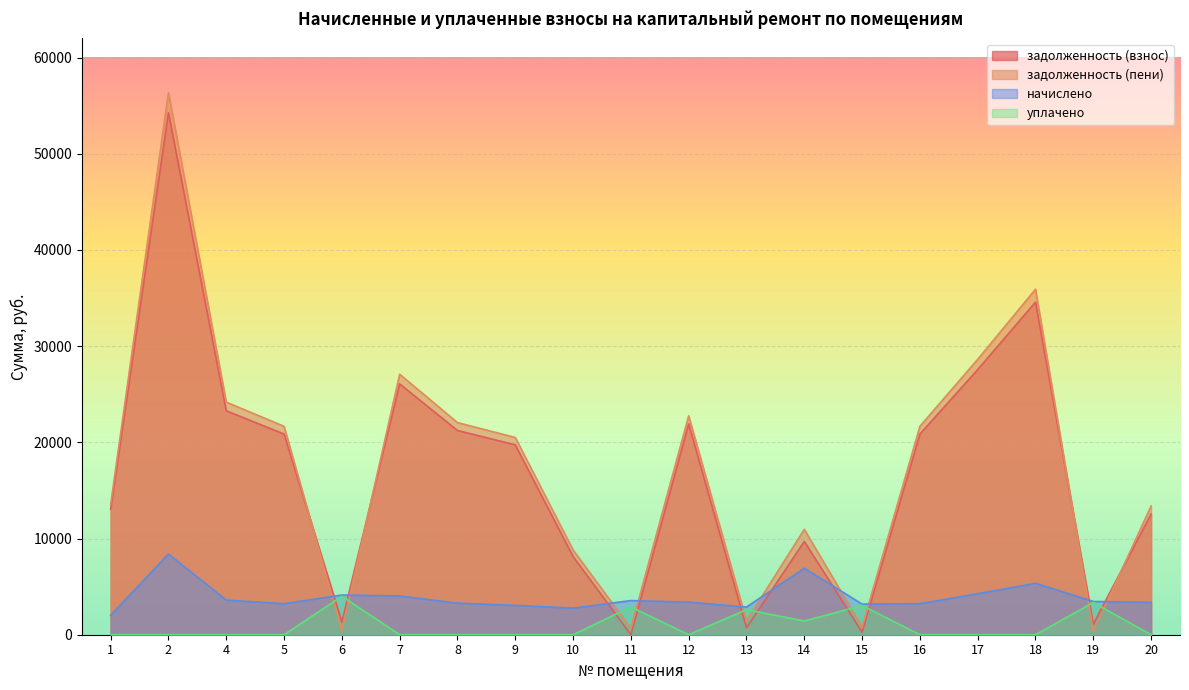

What is the sum of the задолженность (пени) values at 9 and 18?

56427.1